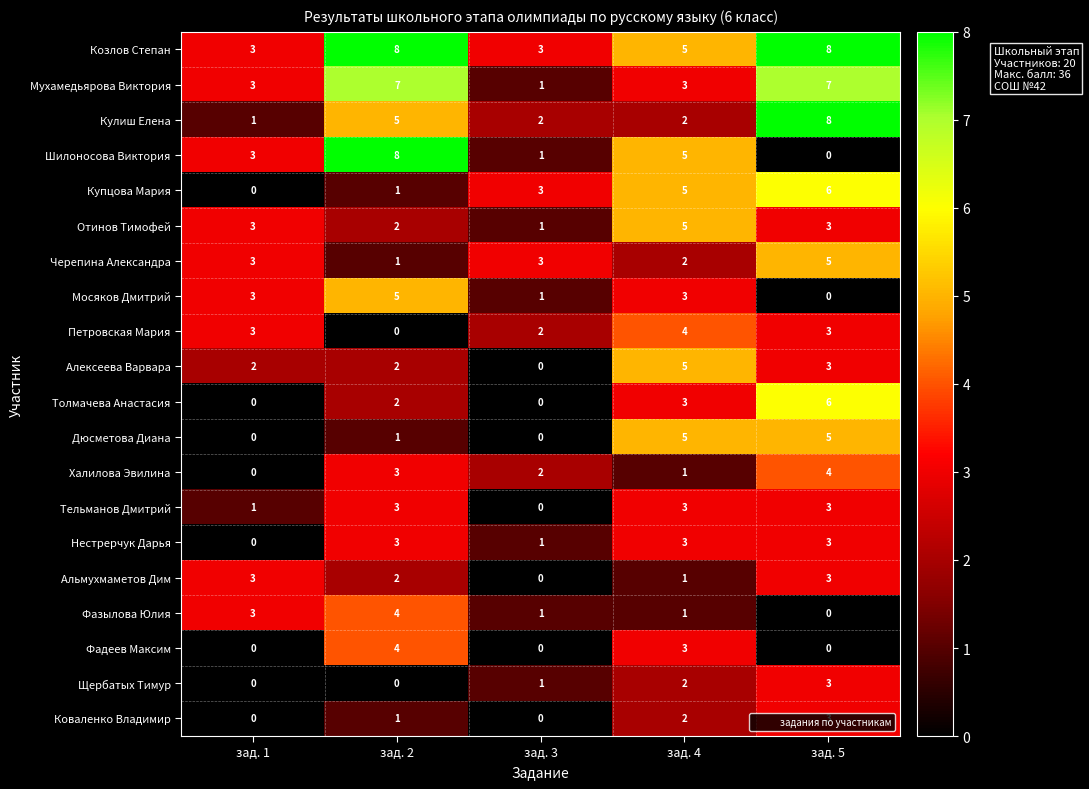

What is the total value across all series at зад. 5?

73